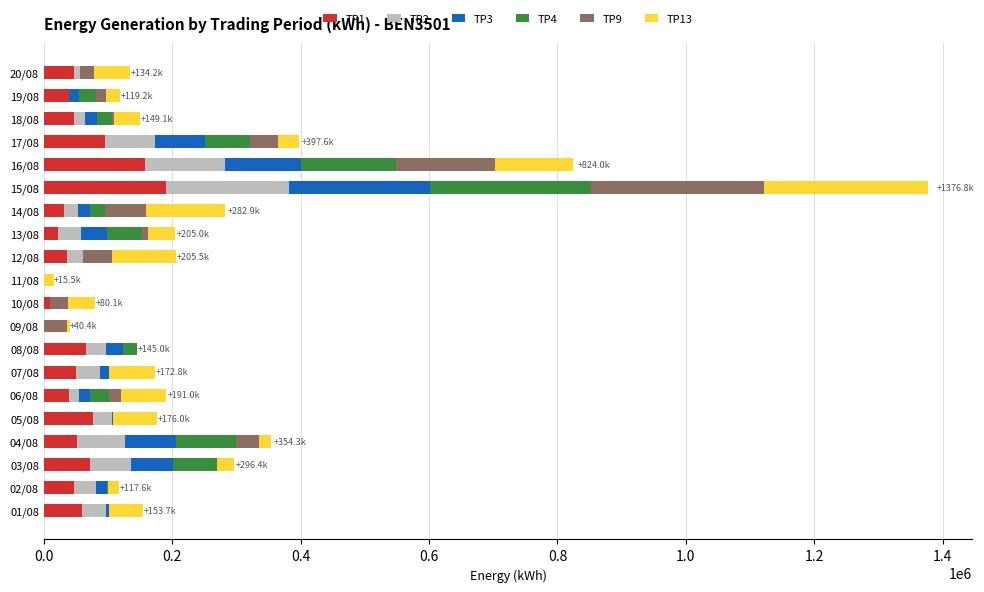

At which category is the sum across all series the highest?

15/08